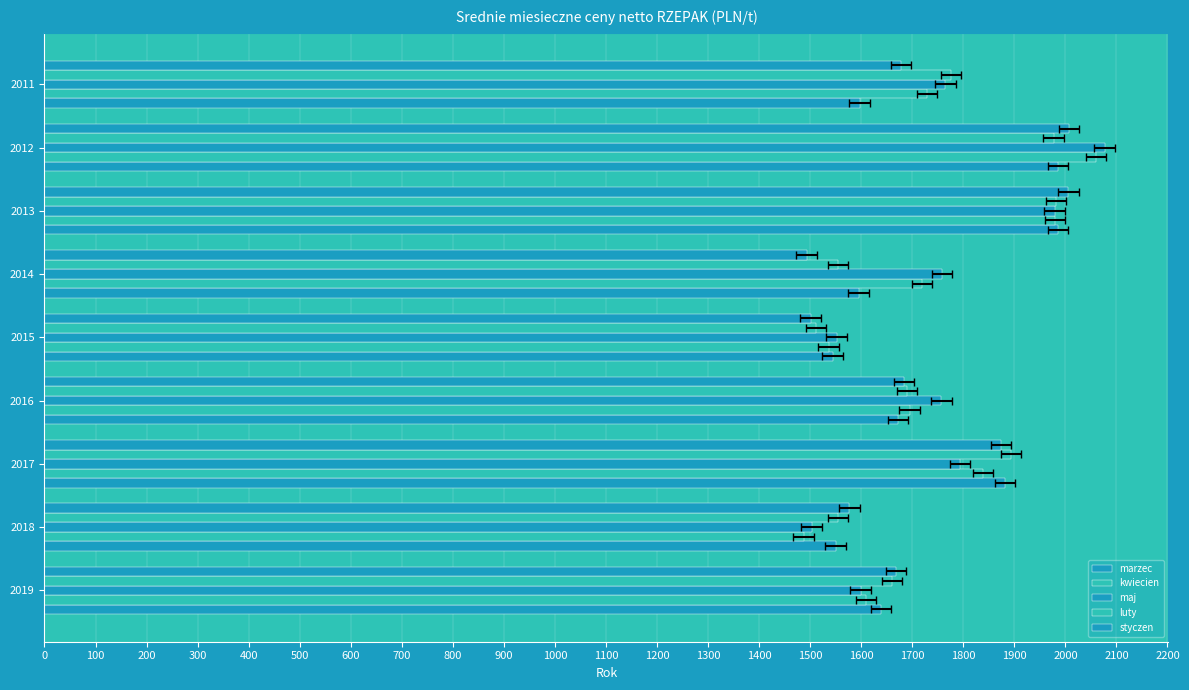

True or false: styczen has a value of 2322 at 2014.

False